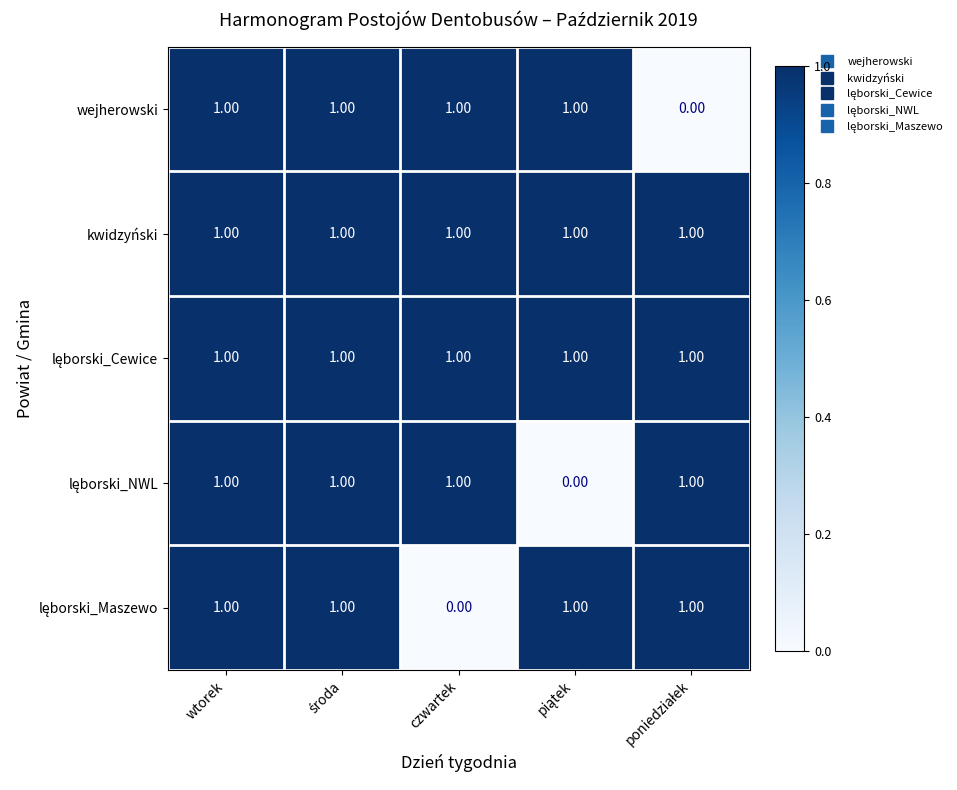

At how many categories does at least one series exceed 0?

5